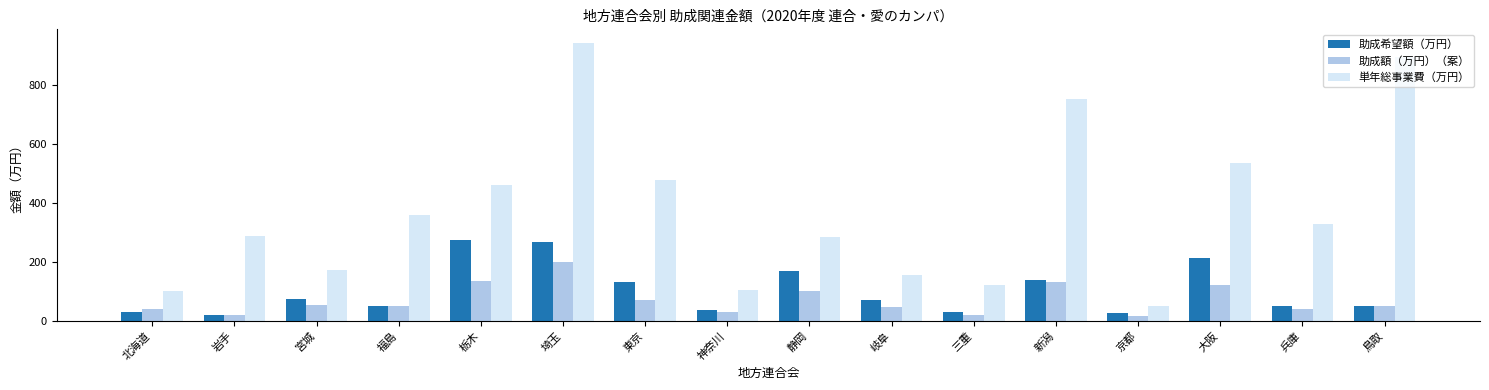

How many data points does each series have?

16